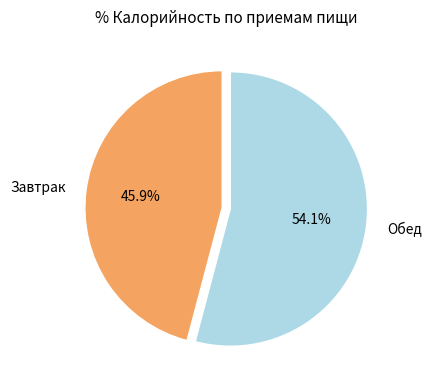

To the nearest percent, what percentage of the pie is Обед?

54%